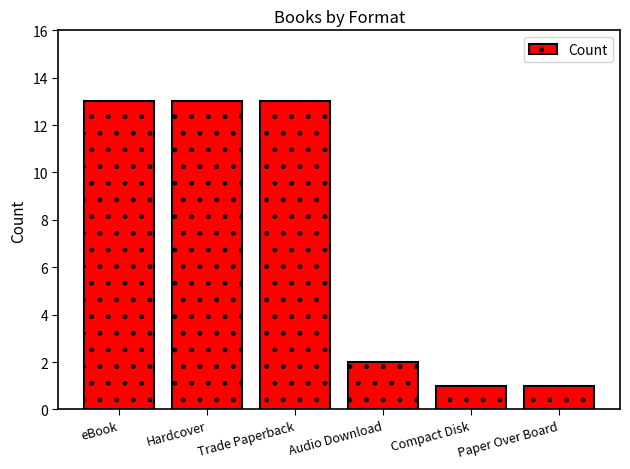

Between Compact Disk and Hardcover, which is larger?

Hardcover